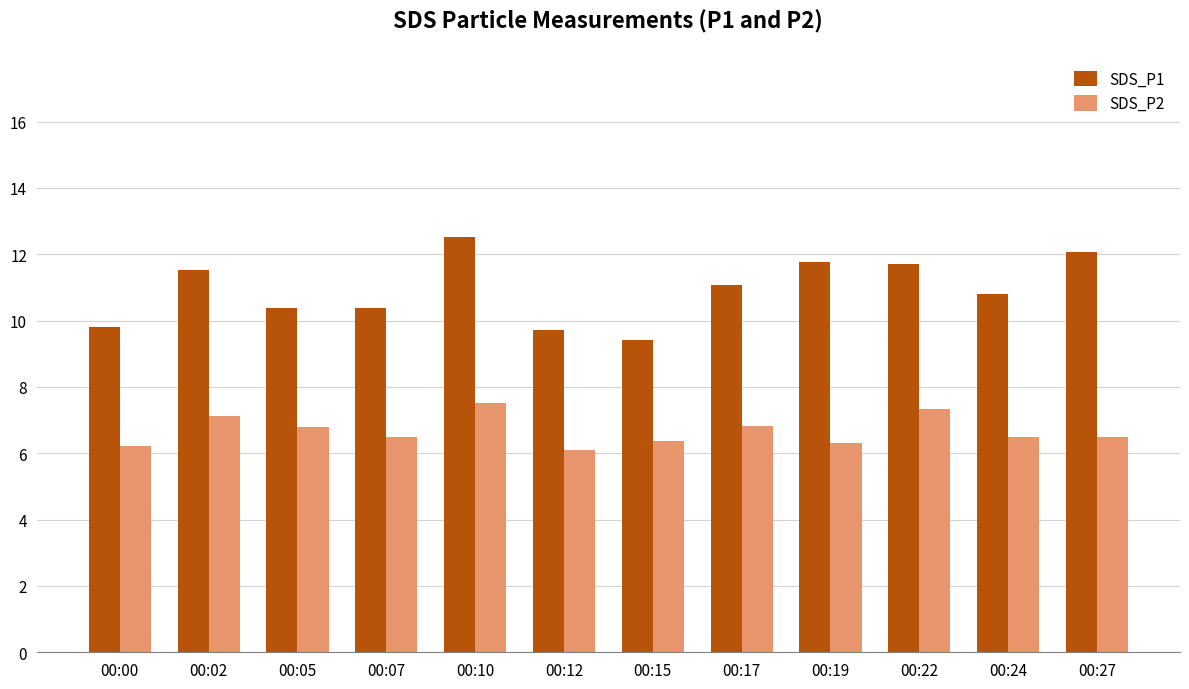

What is the greatest value displayed?

12.5